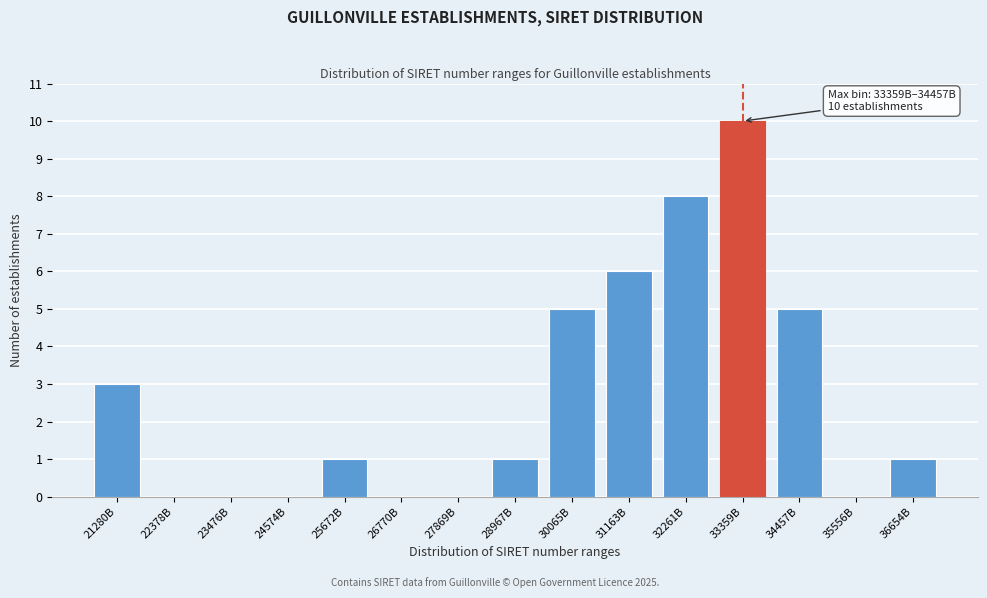

Reading right to left, list all the values displayed in this chart.

36654B=1	35556B=0	34457B=5	33359B=10	32261B=8	31163B=6	30065B=5	28967B=1	27869B=0	26770B=0	25672B=1	24574B=0	23476B=0	22378B=0	21280B=3